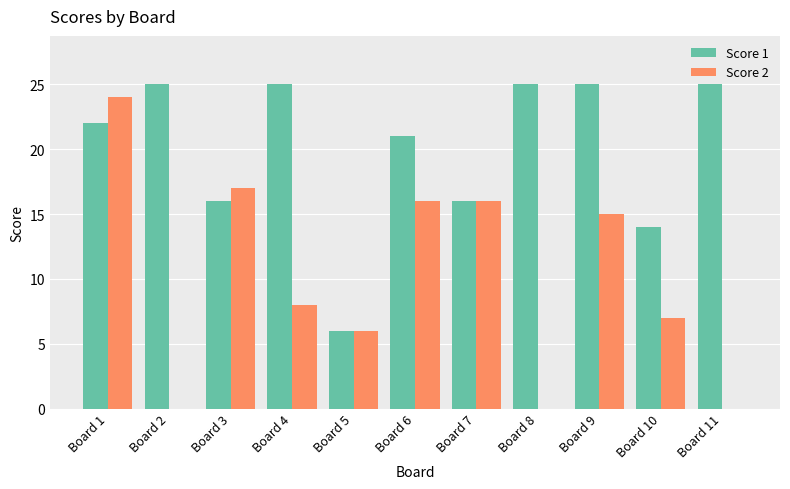

What is the highest value of the Score 2 series?

24